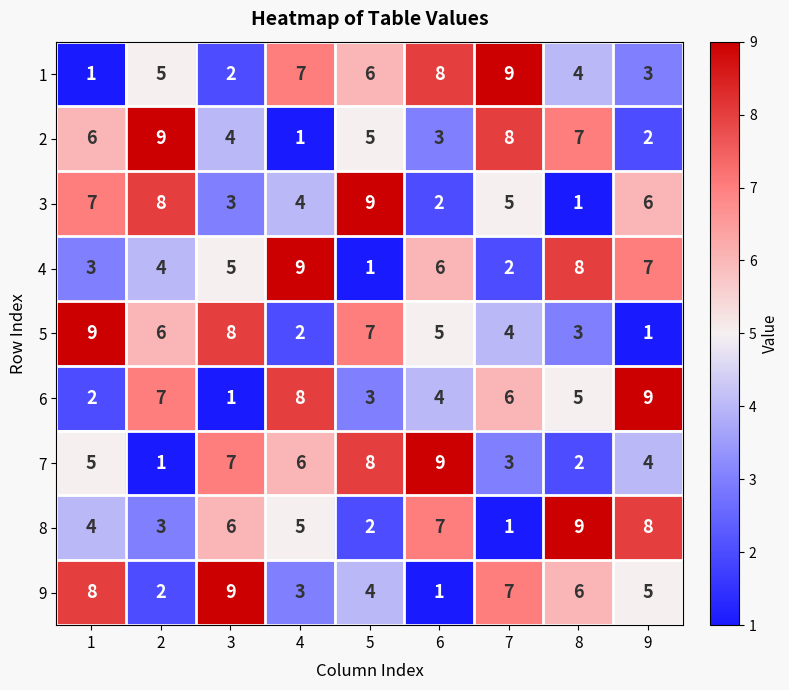

List the labels in order of 3 value, largest first.

5, 2, 1, 9, 7, 4, 3, 6, 8